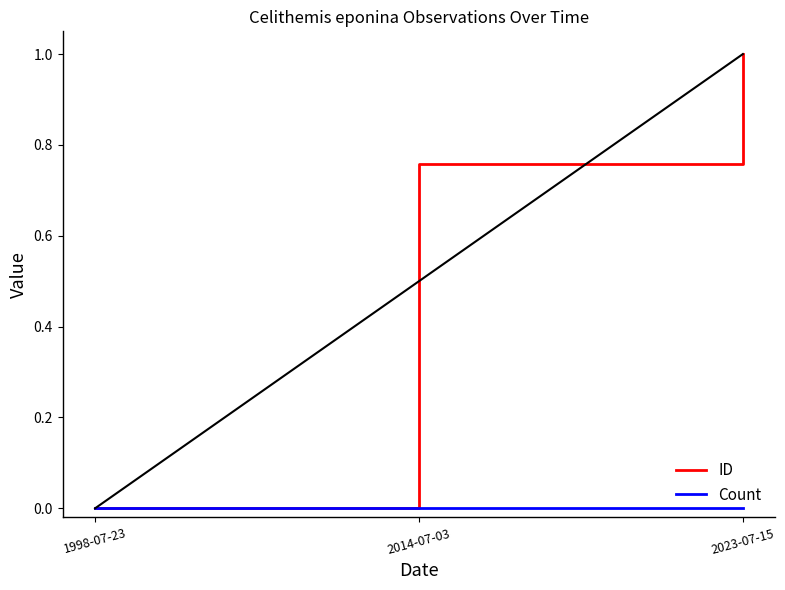

The ID series shows 1.6 at 2023-07-15. True or false?

False